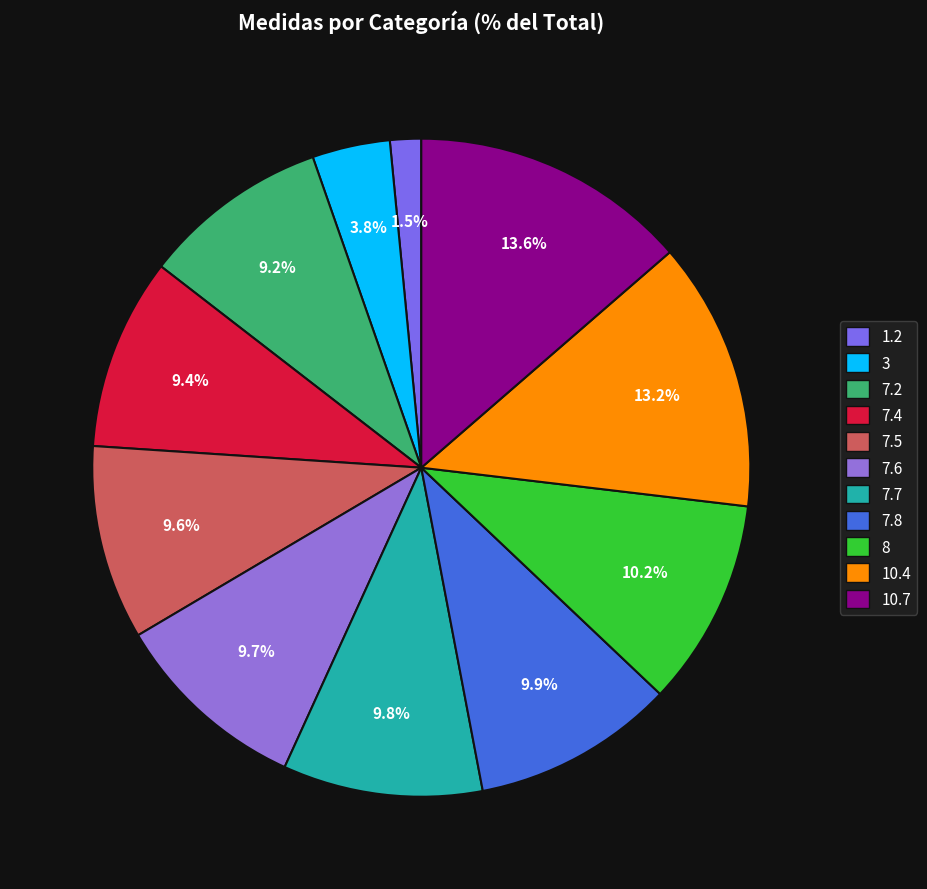

To the nearest percent, what percentage of the pie is 3?

4%